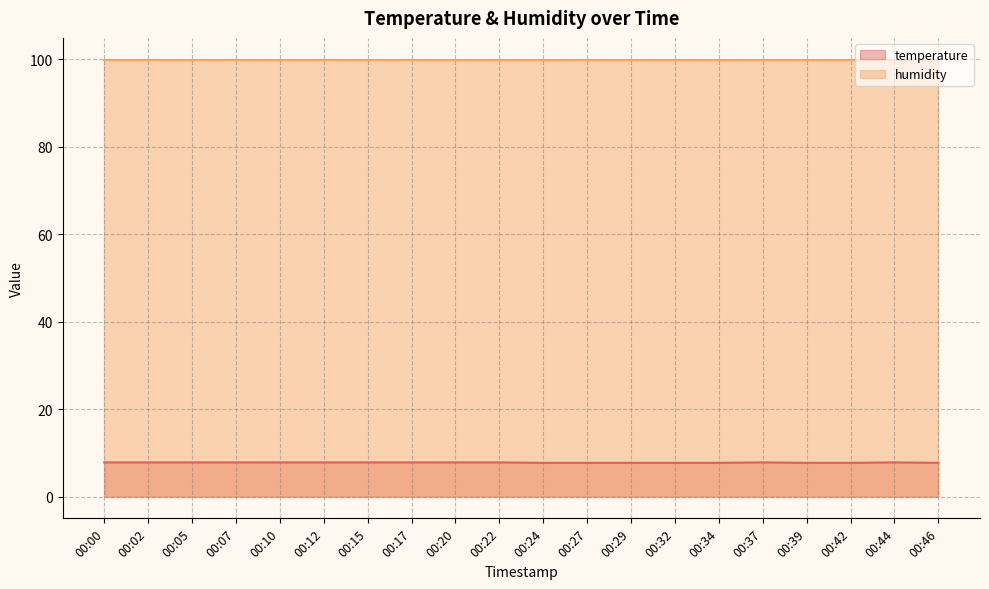

What is the maximum value shown in the chart?

99.9